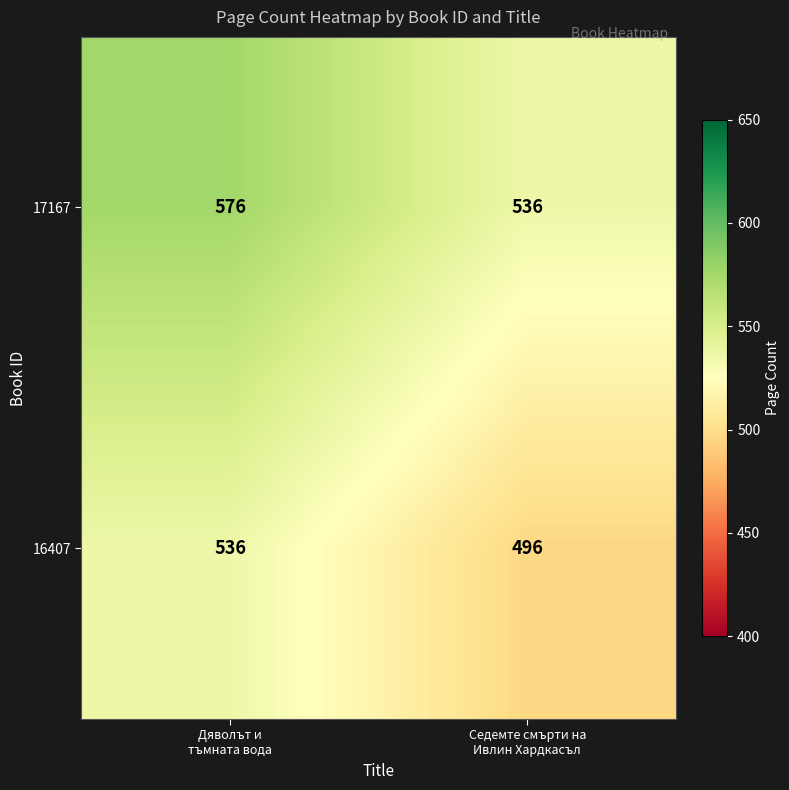

List the series in order of their overall mean, highest first.

17167, 16407